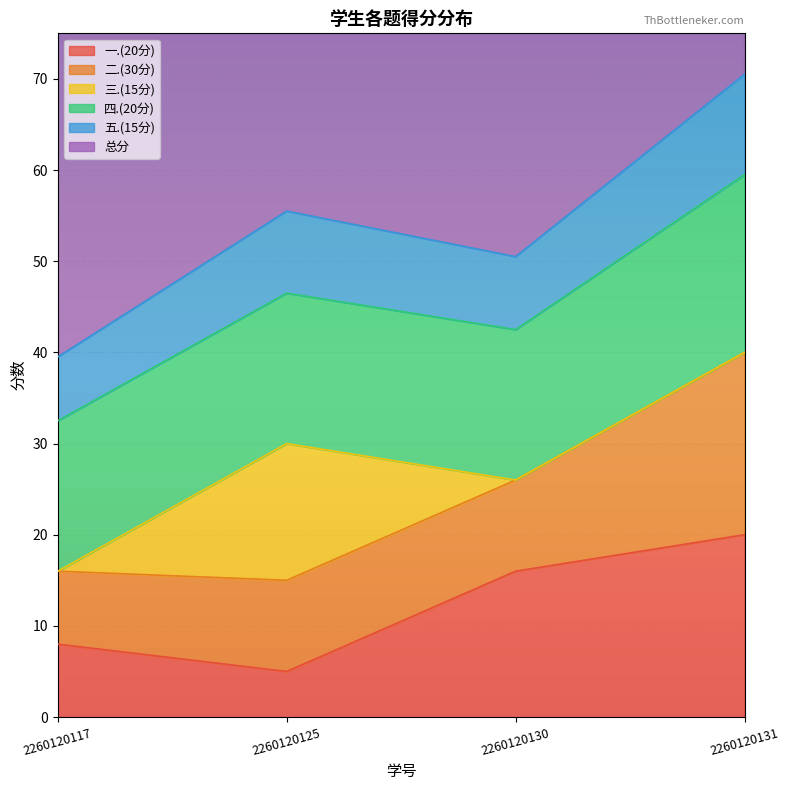

What is the smallest value displayed?

5.0